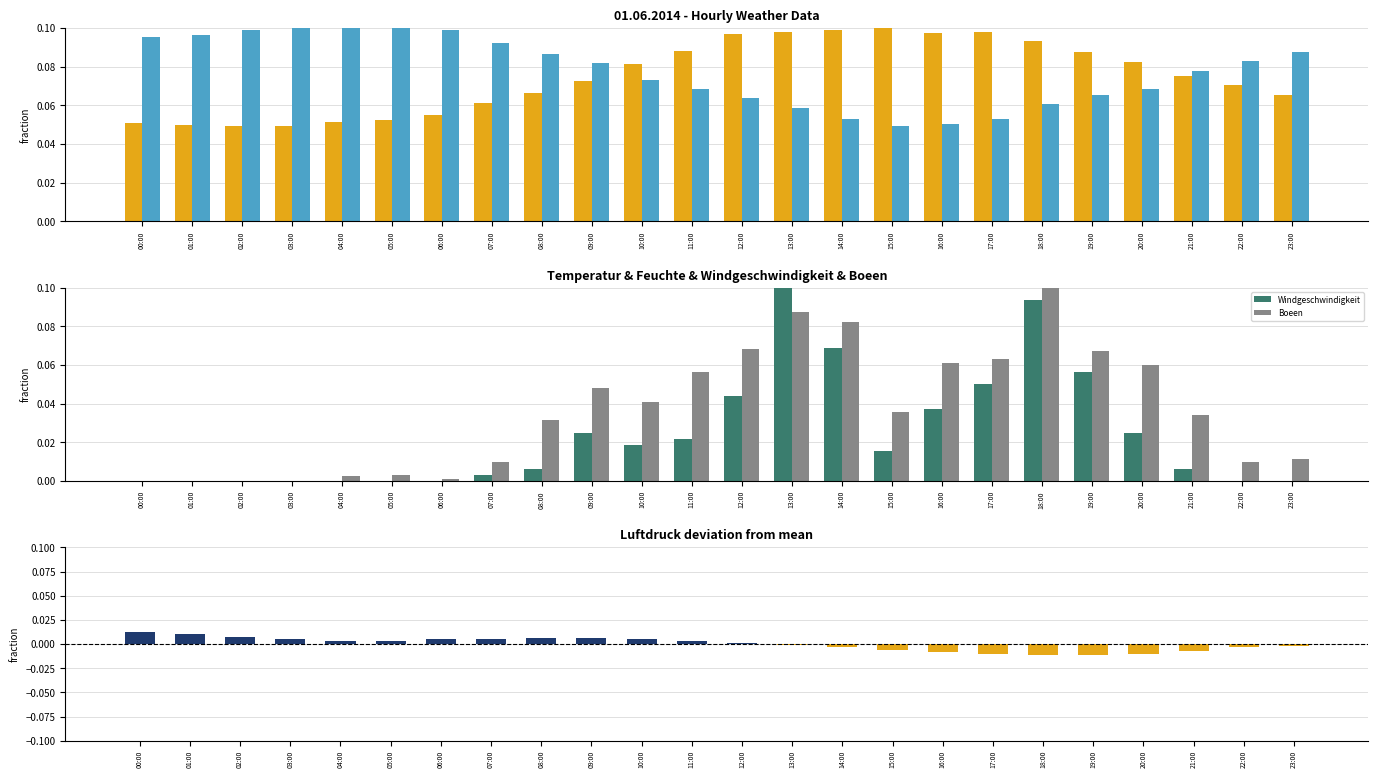

True or false: Luftdruck has a value of 0.0 at 05:00.

True